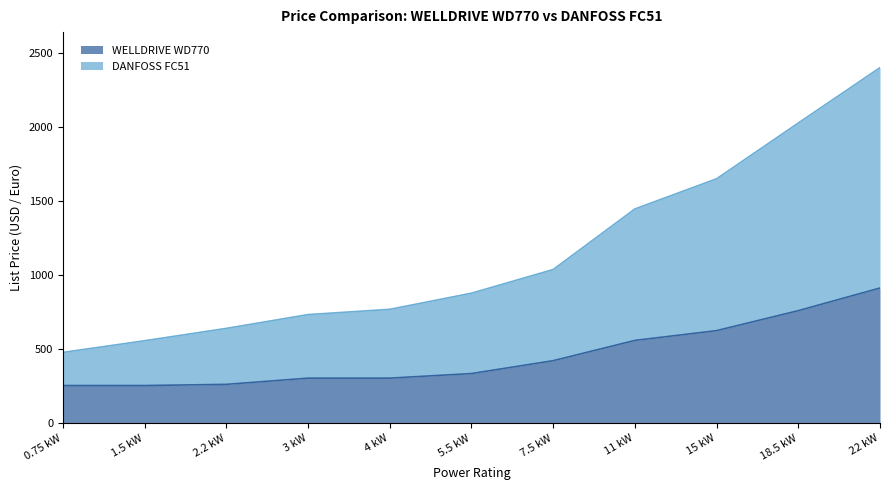

True or false: WELLDRIVE WD770 and DANFOSS FC51 intersect in this chart.

False